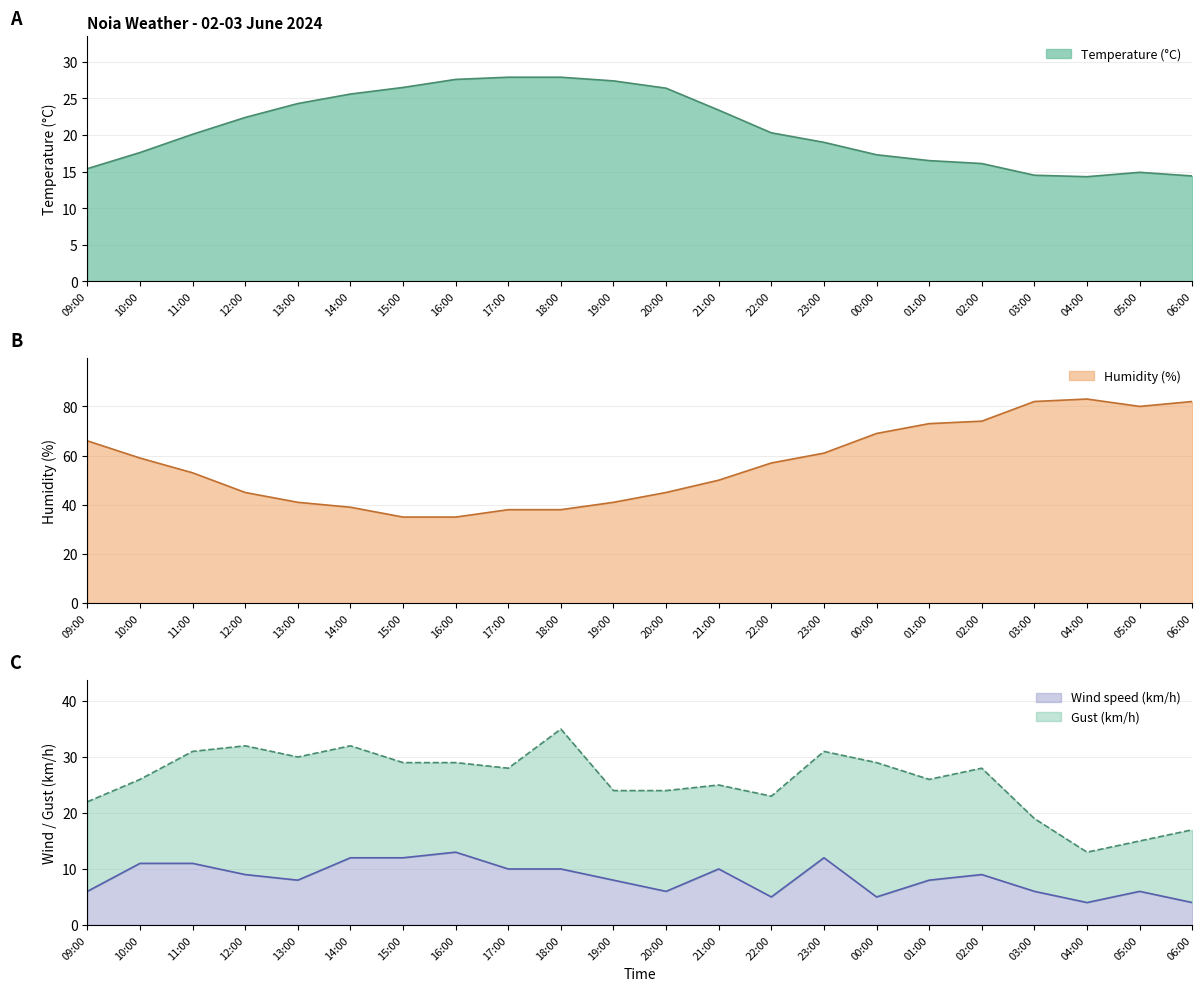

What is the highest value of the Wind speed (km/h) series?

13